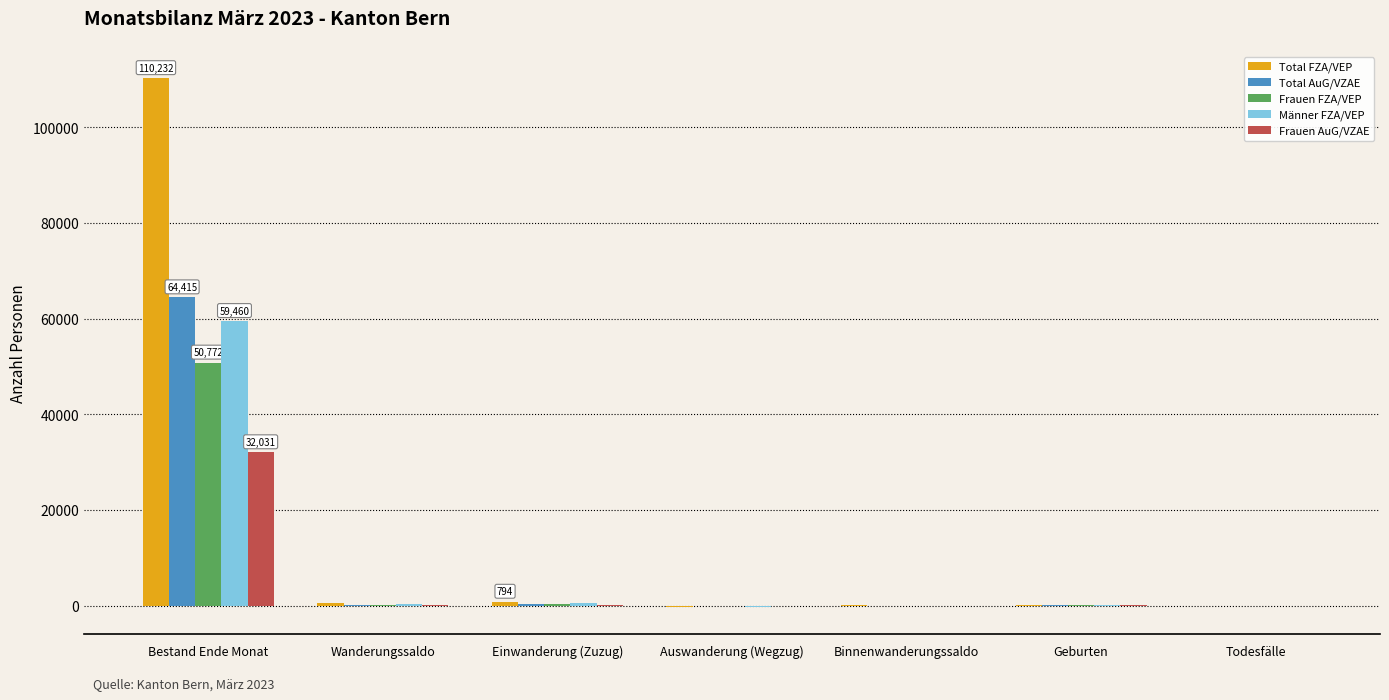

What value does the Männer FZA/VEP series have at Auswanderung (Wegzug), to the nearest 100?

-200